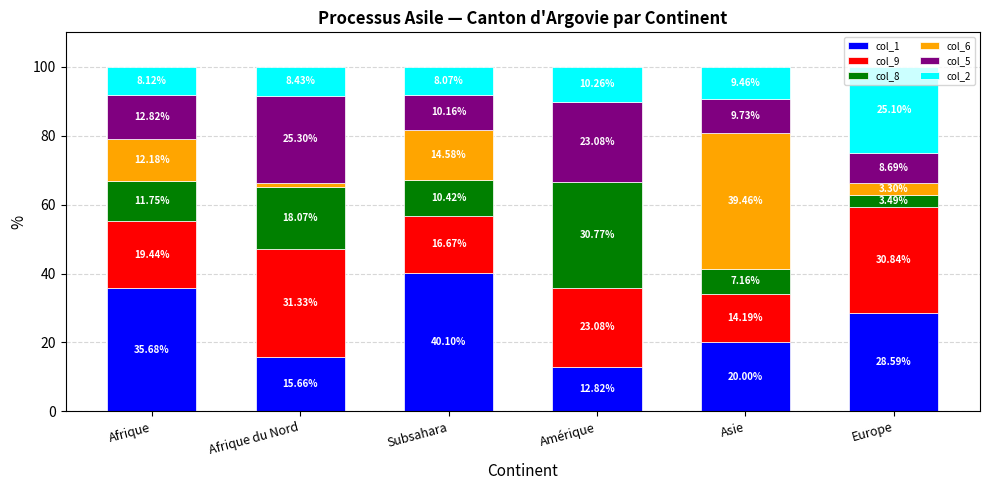

What is the total value across all series at Amérique?

100.0